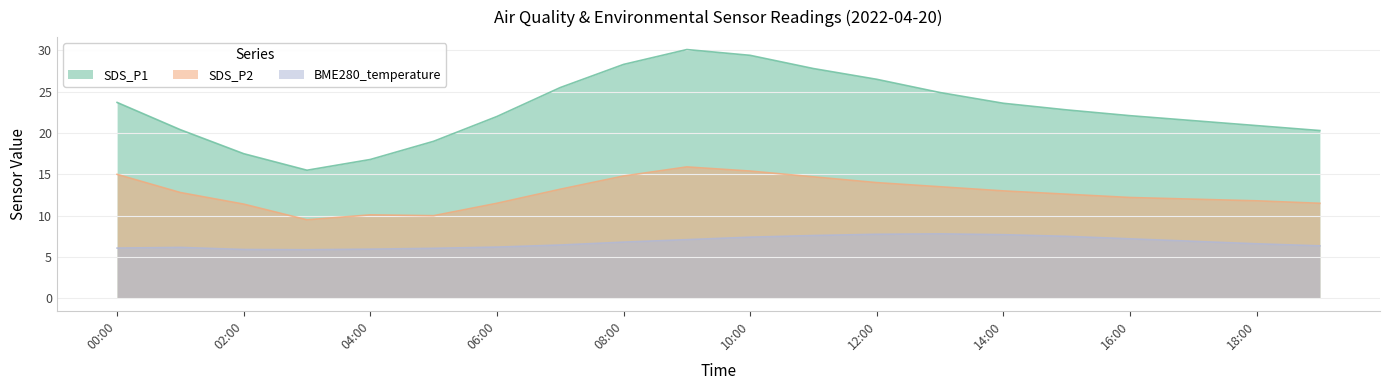

At which category is the sum across all series the highest?

2022/04/20 09:00